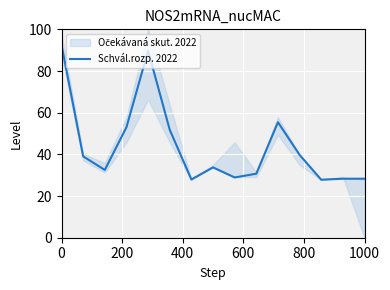

Reading left to right, what are all the values shown in this chart?

92.5	39.0	32.5	53.0	89.8	51.8	28.0	33.7	28.9	30.7	55.4	39.8	27.8	28.3	28.3